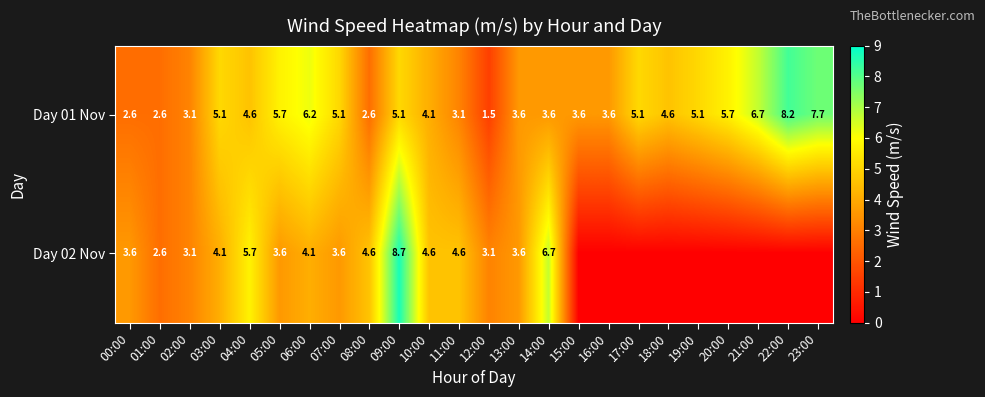

Which has a higher value, 02:00 or 01:00?

02:00